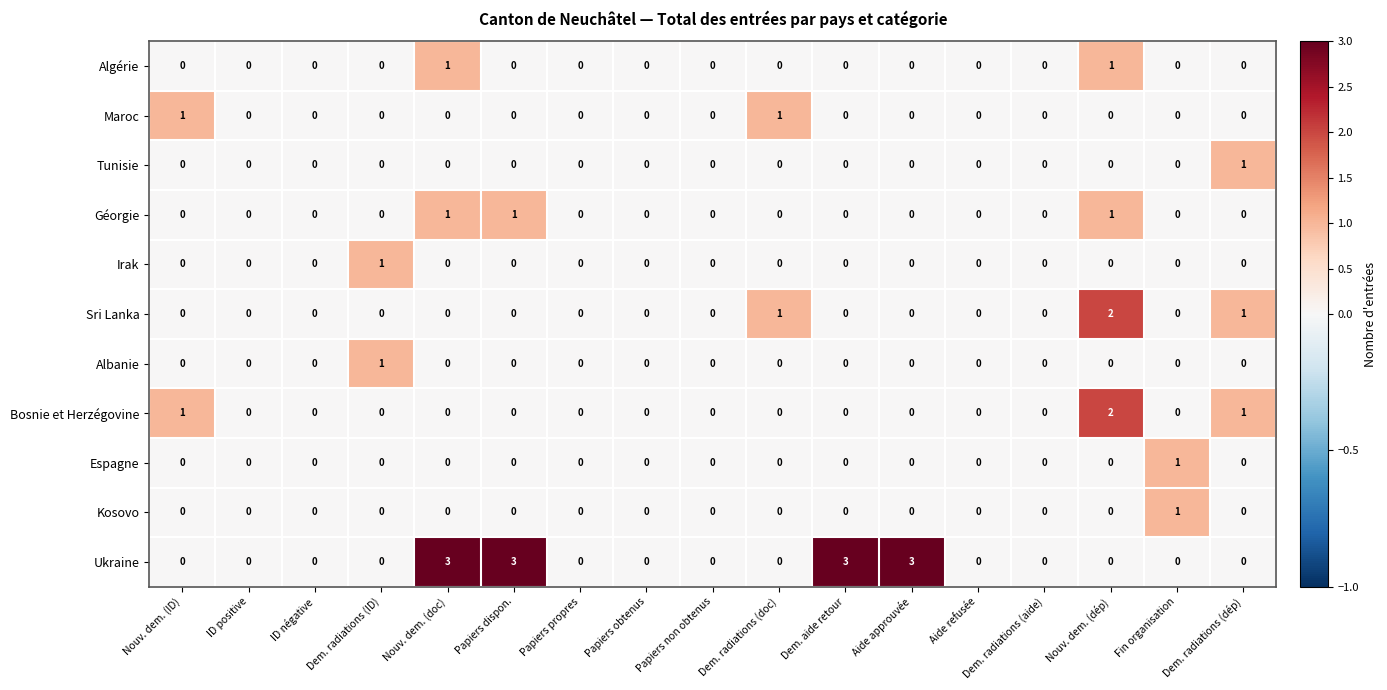

Which series has the largest total across all categories?

Ukraine